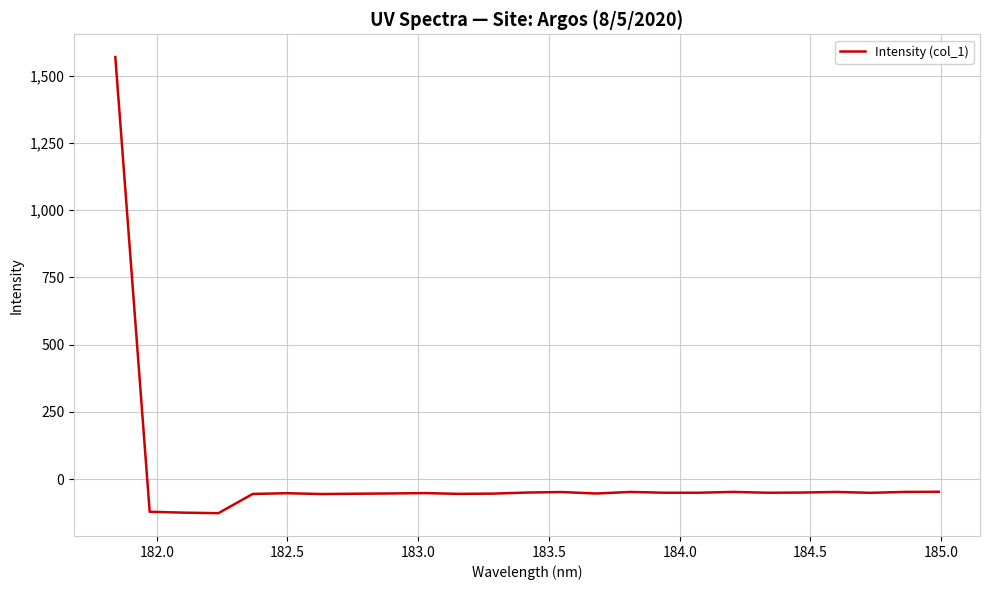

What is the difference between the maximum and minimum values?

1696.5